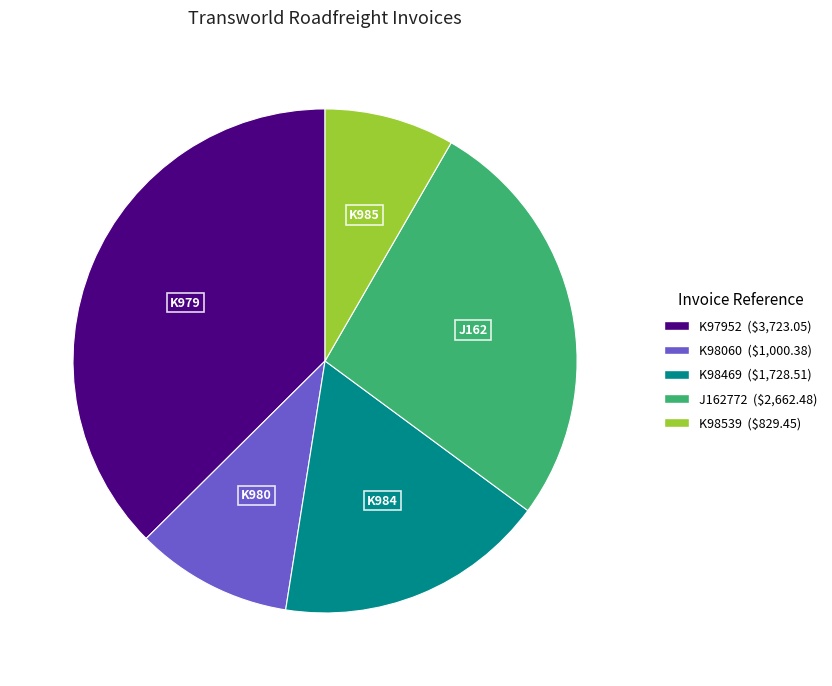

True or false: K98060 accounts for 10% of the total.

True